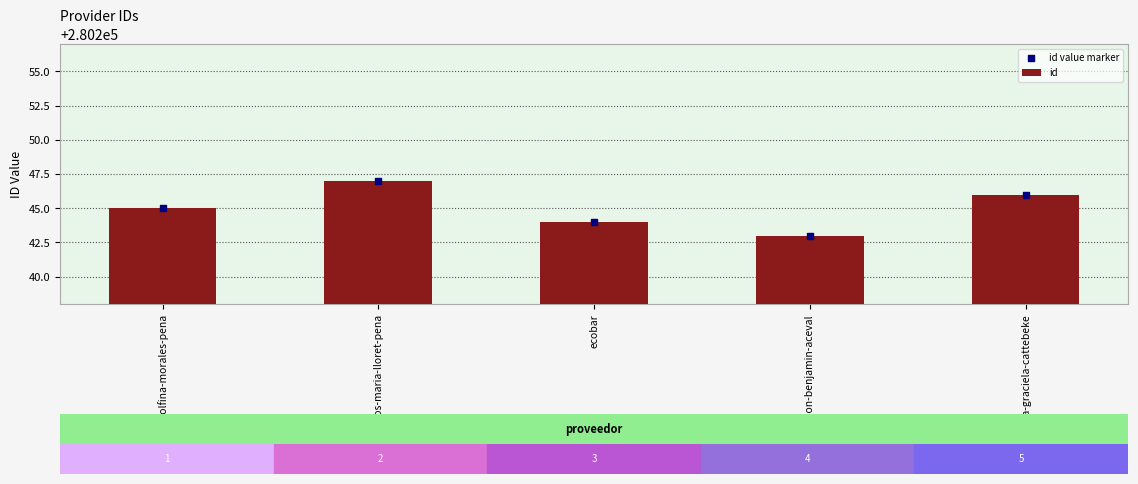

What is the total value across all series at norma-graciela-cattebeke?

560492